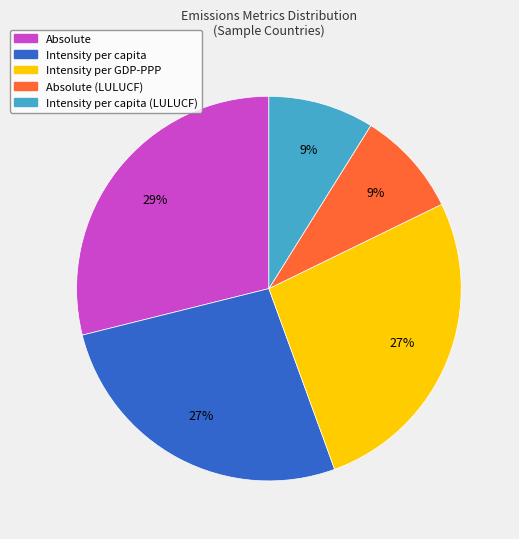

Which category has the biggest portion of the pie?

Absolute